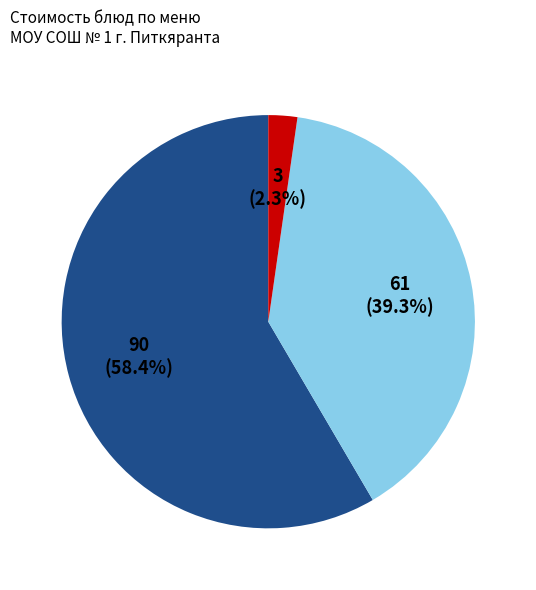

Does any single category account for the majority?

Yes